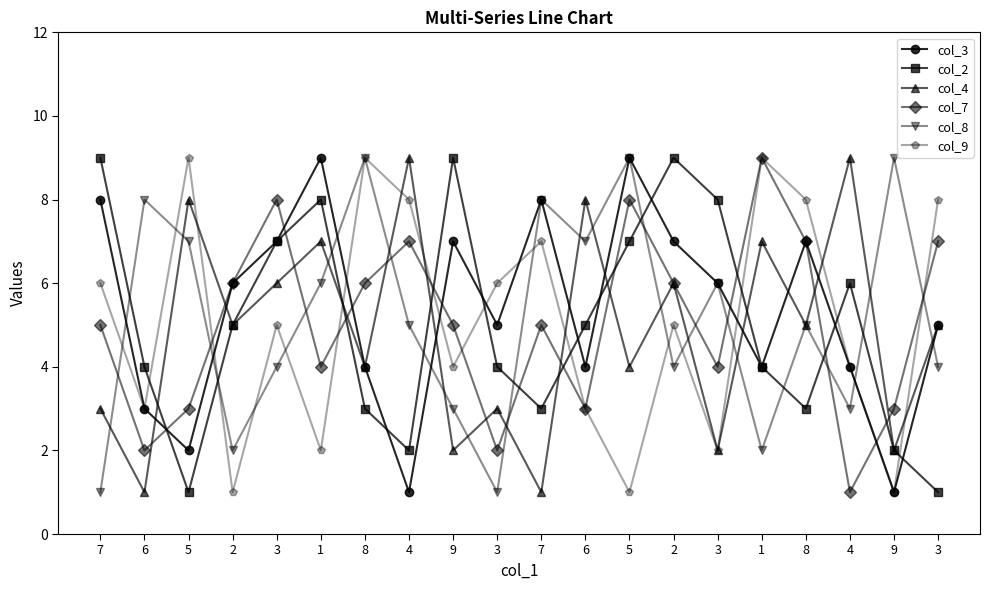

What is the label of the 15th point from the right?

1